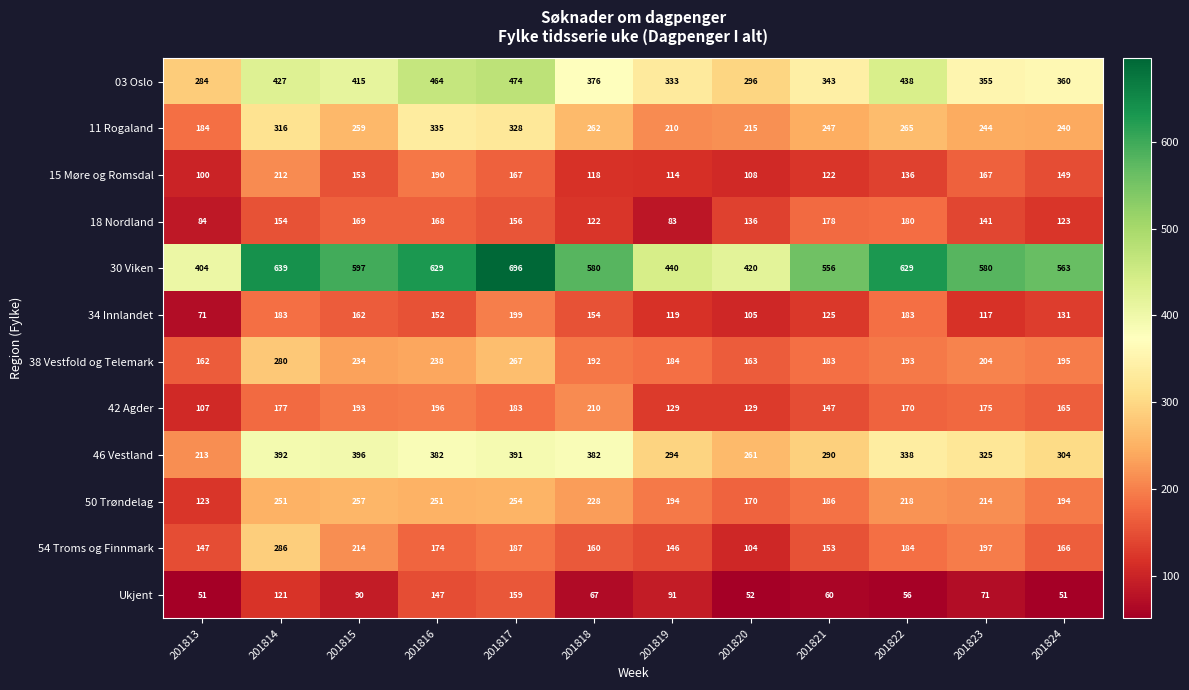

What is the sum of all 11 Rogaland values?

3105